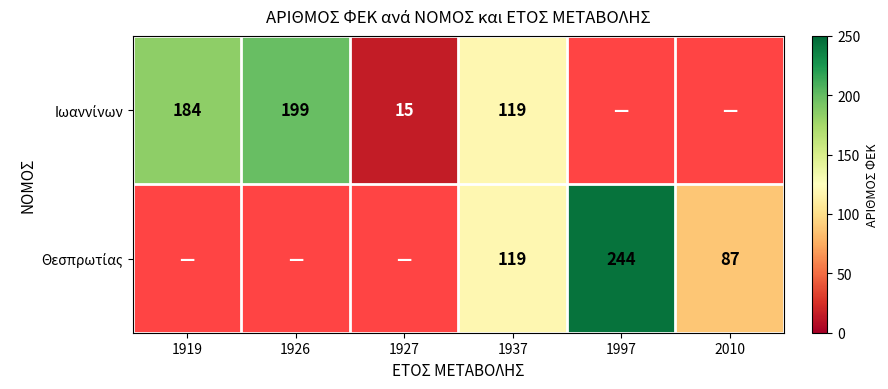

The Θεσπρωτίας series shows 244.0 at 1997. True or false?

True